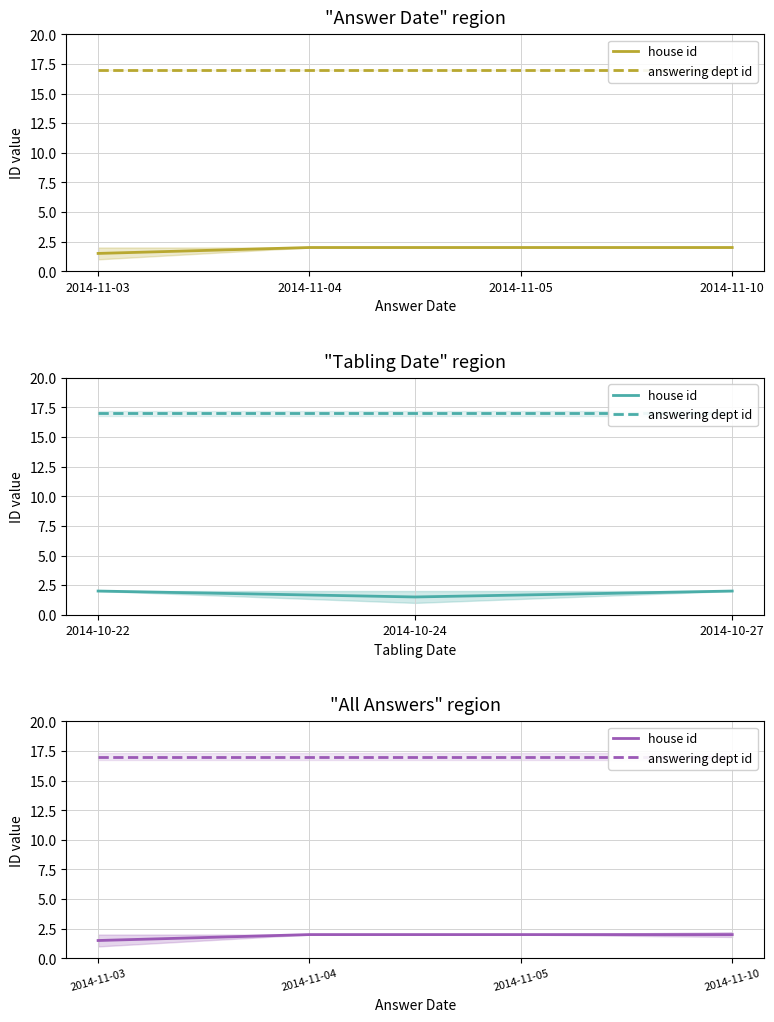

Reading left to right, what are all the values shown in this chart?

house id: 1.5	2.0	2.0	2.0
answering dept id: 17.0	17.0	17.0	17.0